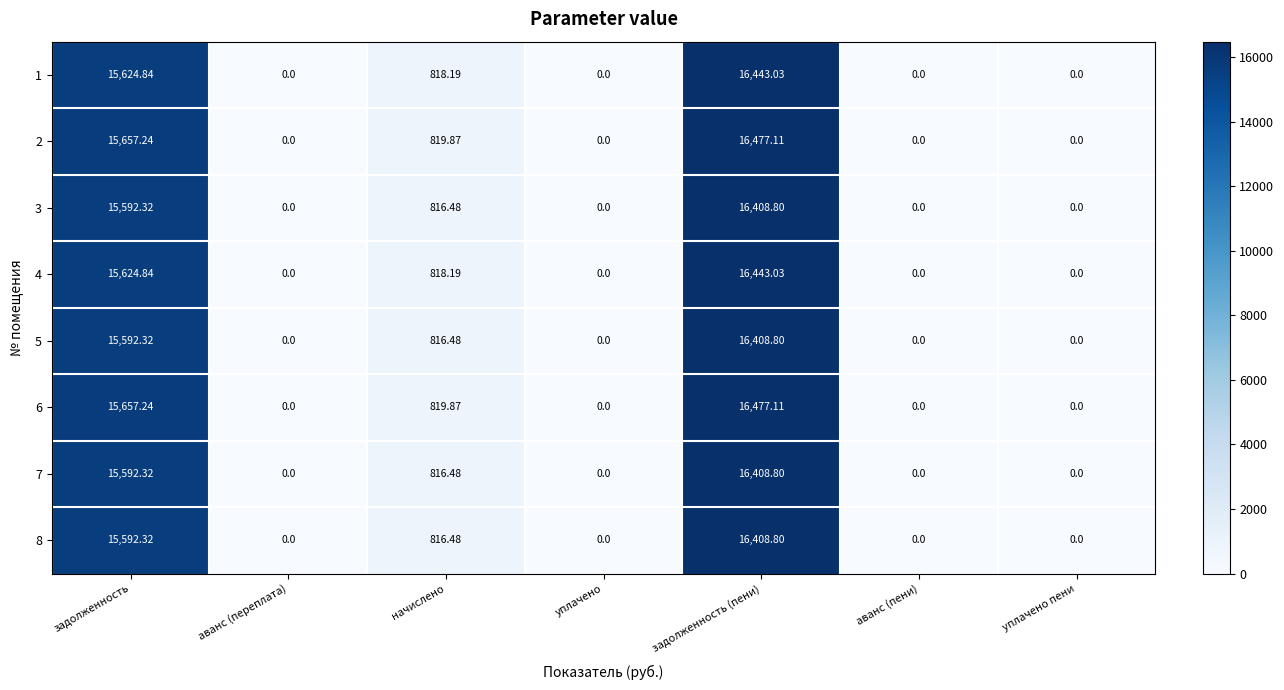

At which category is the sum across all series the highest?

задолженность (пени)